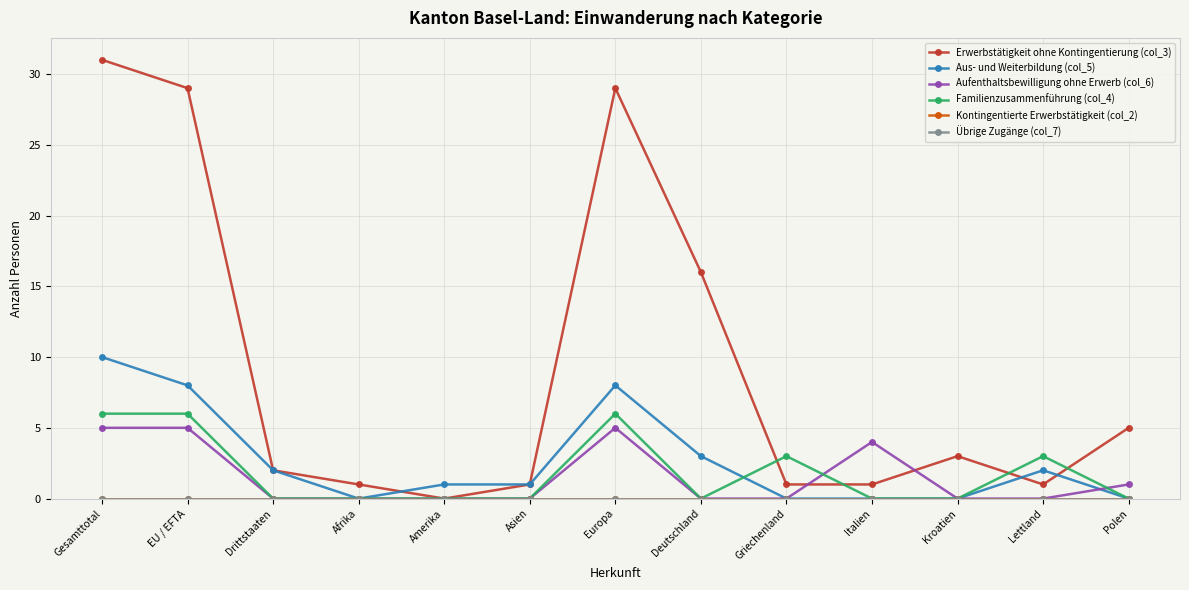

Rank the series by their maximum value, from highest to lowest.

Erwerbstätigkeit ohne Kontingentierung (col_3), Aus- und Weiterbildung (col_5), Familienzusammenführung (col_4), Aufenthaltsbewilligung ohne Erwerb (col_6), Kontingentierte Erwerbstätigkeit (col_2), Übrige Zugänge (col_7)